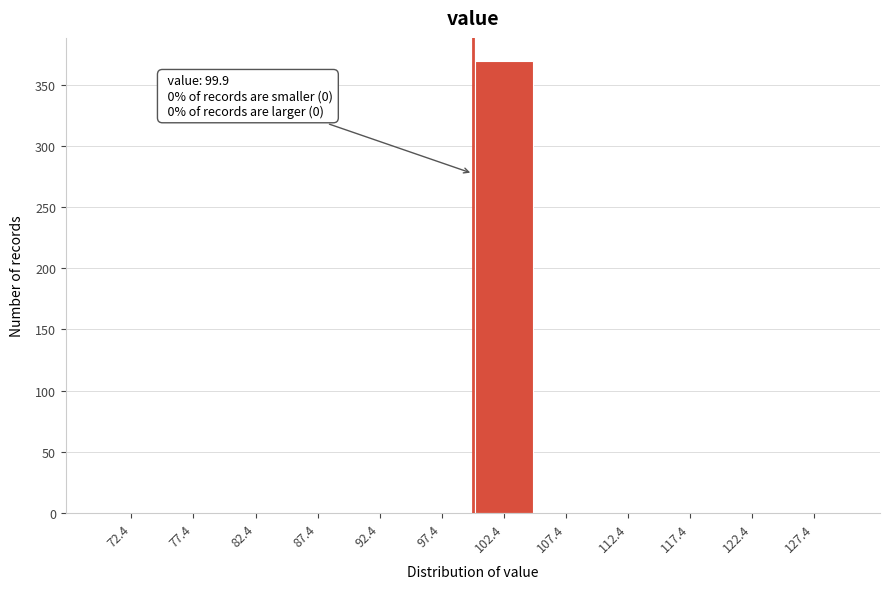

Which range on the x-axis has the tallest bar?

99.9 to 104.9